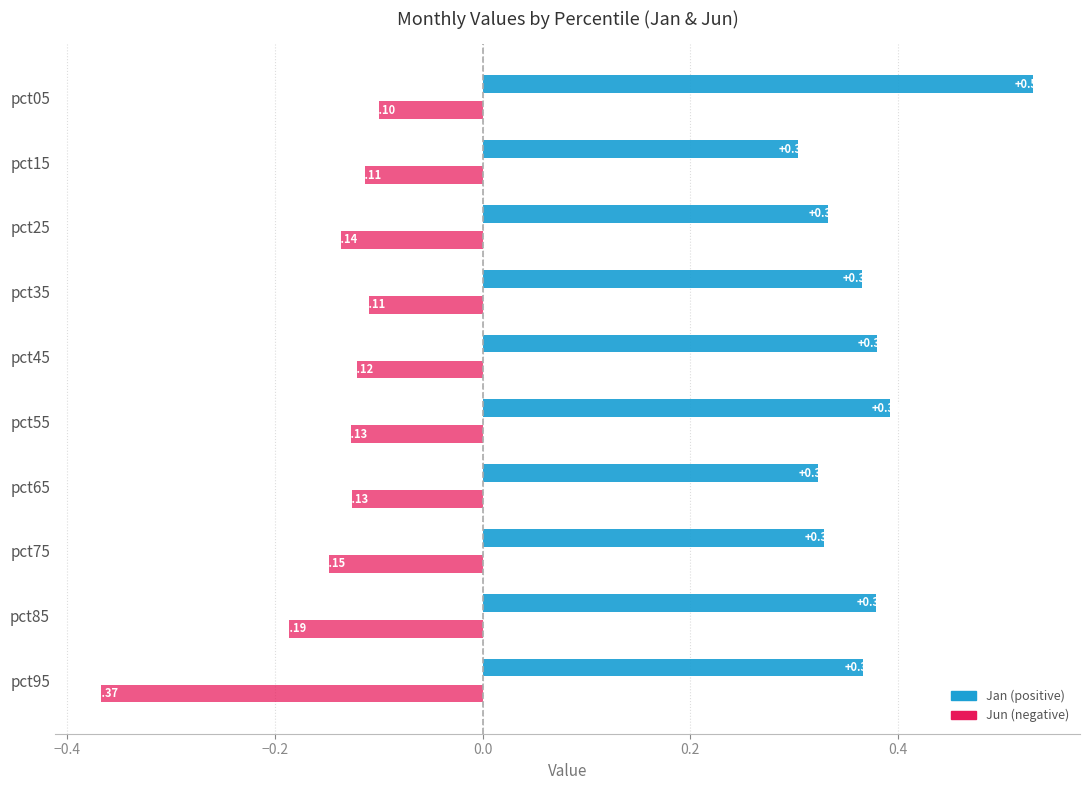

The value of Jan at pct45 is 0.4. True or false?

True